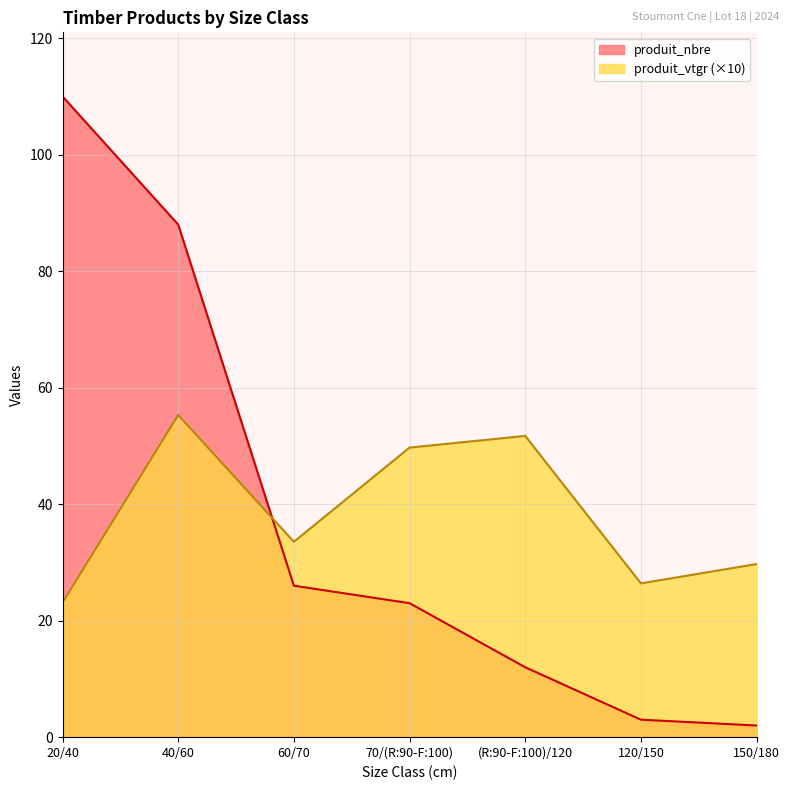

What is the sum of all produit_vtgr values?

269.5